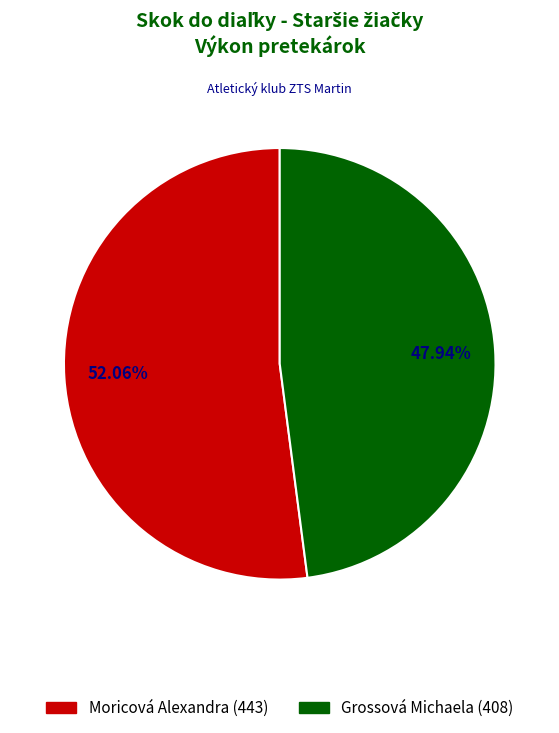

How many slices are in this pie chart?

2